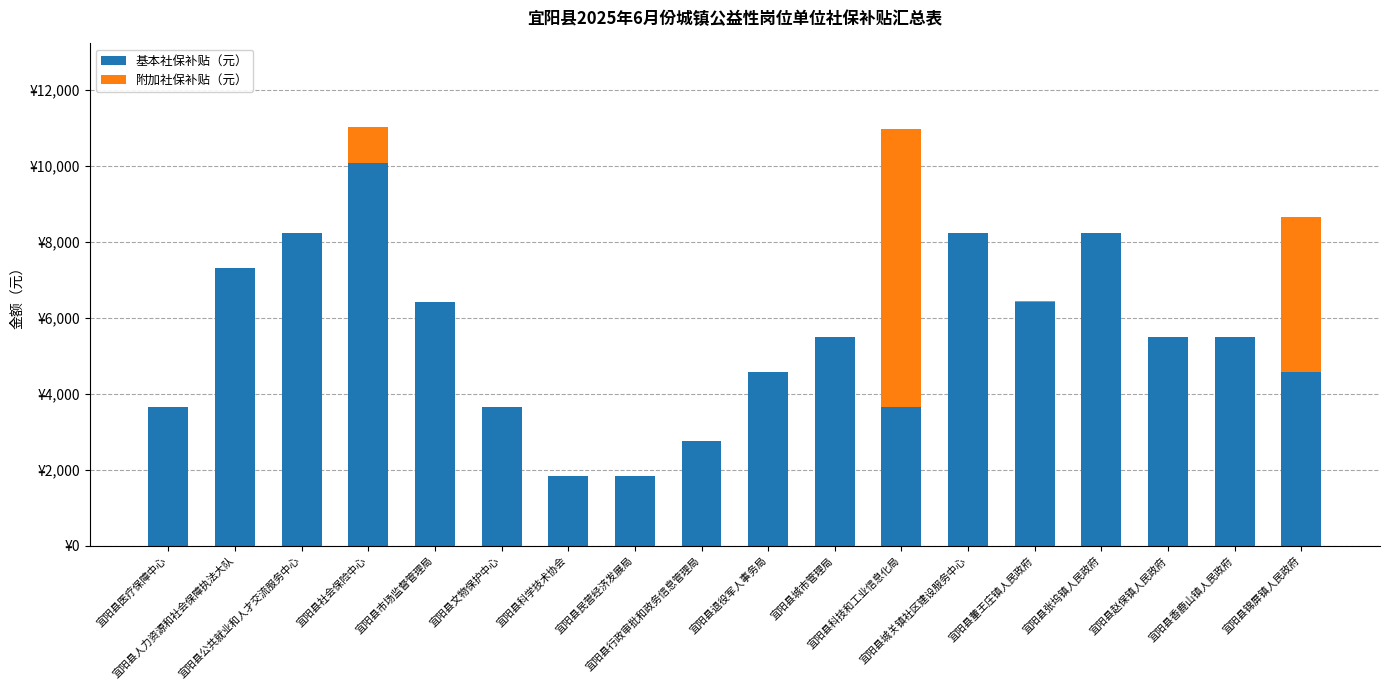

What are all the series names shown in the legend?

基本社保补贴（元）, 附加社保补贴（元）